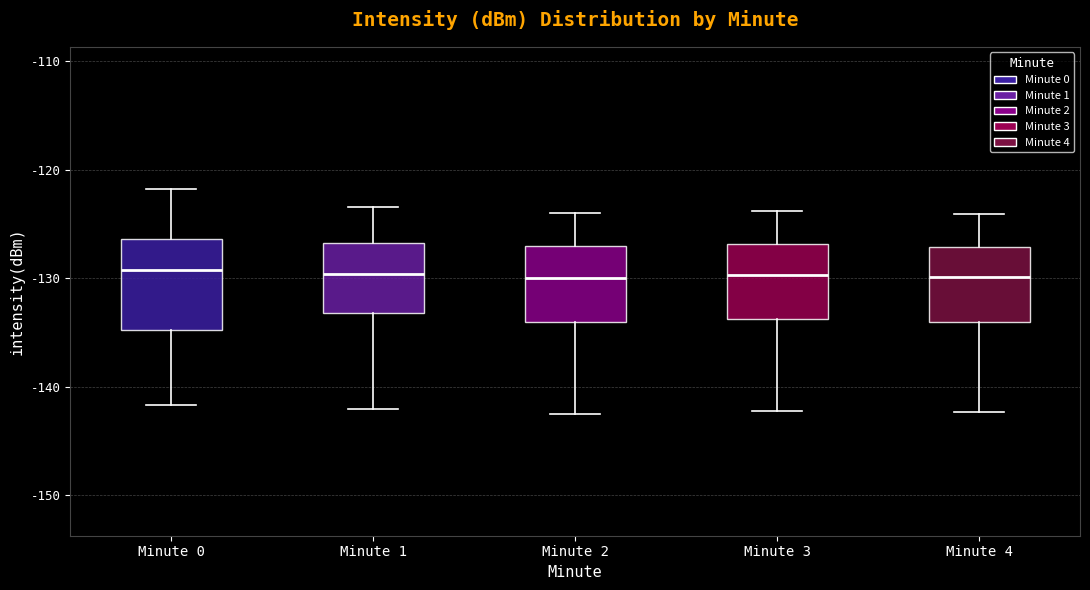

Reading left to right, read every box against the y-axis: the position of its median line, the range the box covers, and the ends of its whiskers. The values are not printed on the chart, so give them approximately, as read against the axis.

Minute 0: median -129, box -135 to -126, whiskers -142 to -122
Minute 1: median -130, box -133 to -127, whiskers -142 to -123
Minute 2: median -130, box -134 to -127, whiskers -142 to -124
Minute 3: median -130, box -134 to -127, whiskers -142 to -124
Minute 4: median -130, box -134 to -127, whiskers -142 to -124